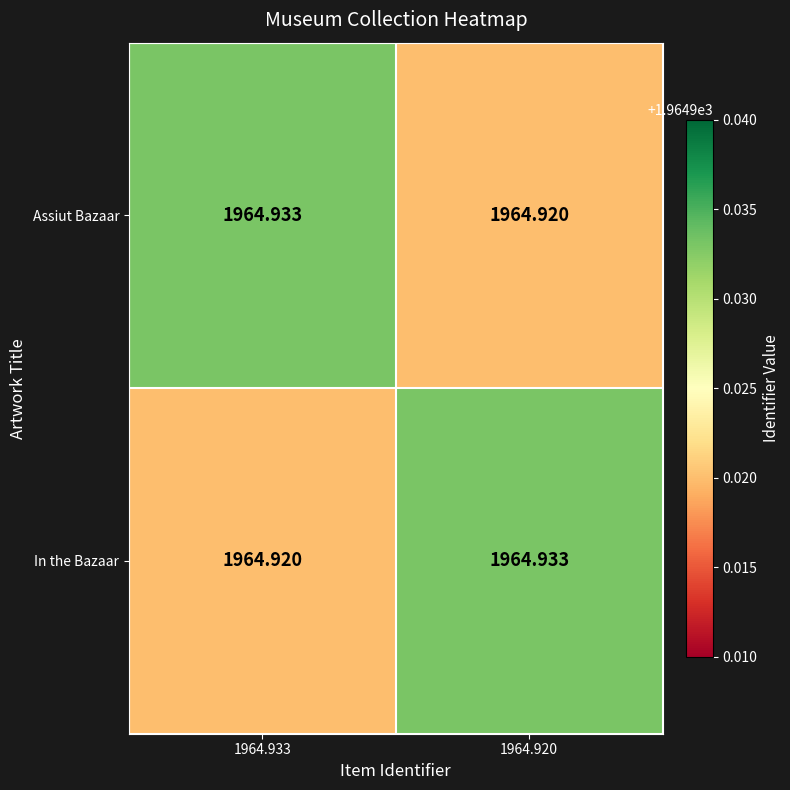

Is the value of Assiut Bazaar at 1964.920 greater than the value of In the Bazaar at 1964.920?

No